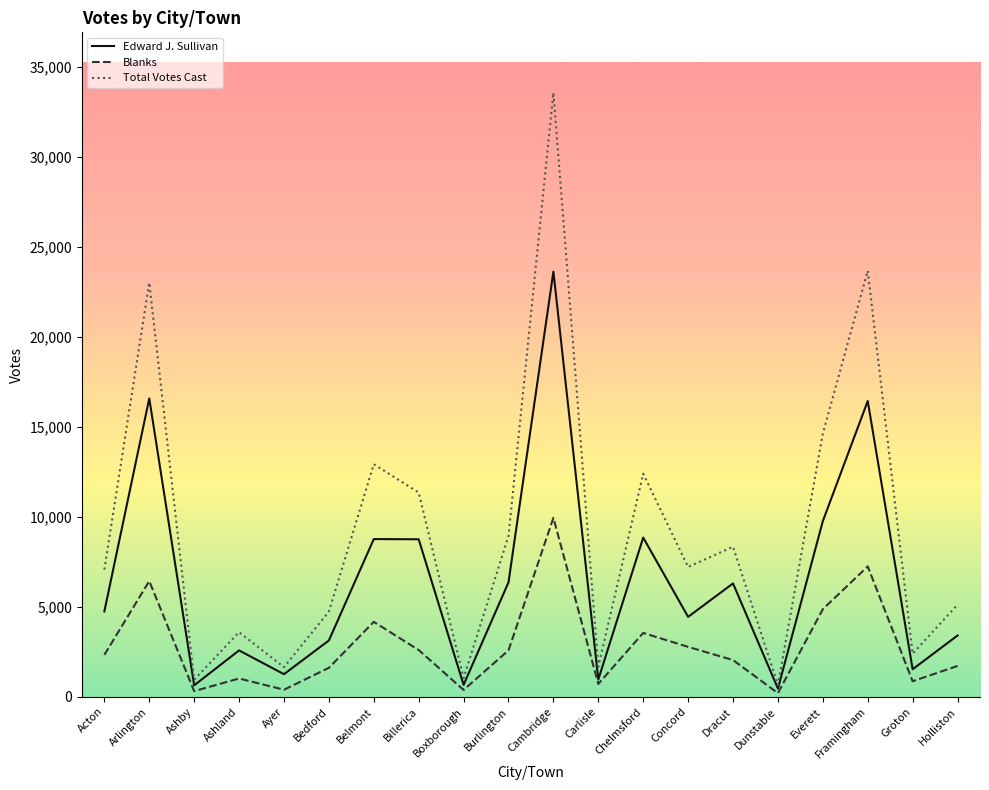

True or false: Blanks and Total Votes Cast cross at least once.

False